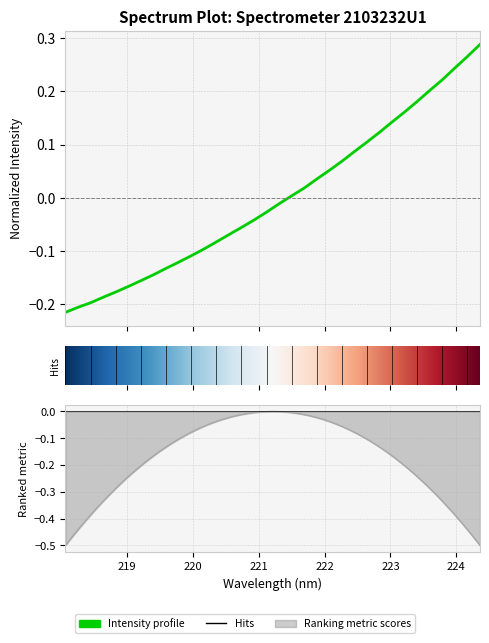

True or false: the data shows -0.0 at 220.9264.

False